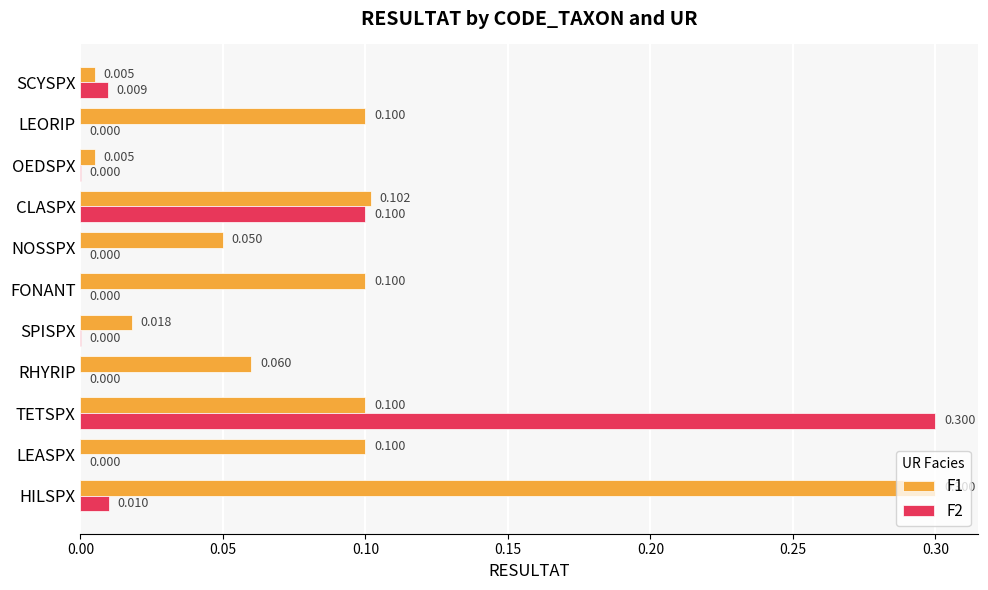

Count the number of categories in the chart.

11